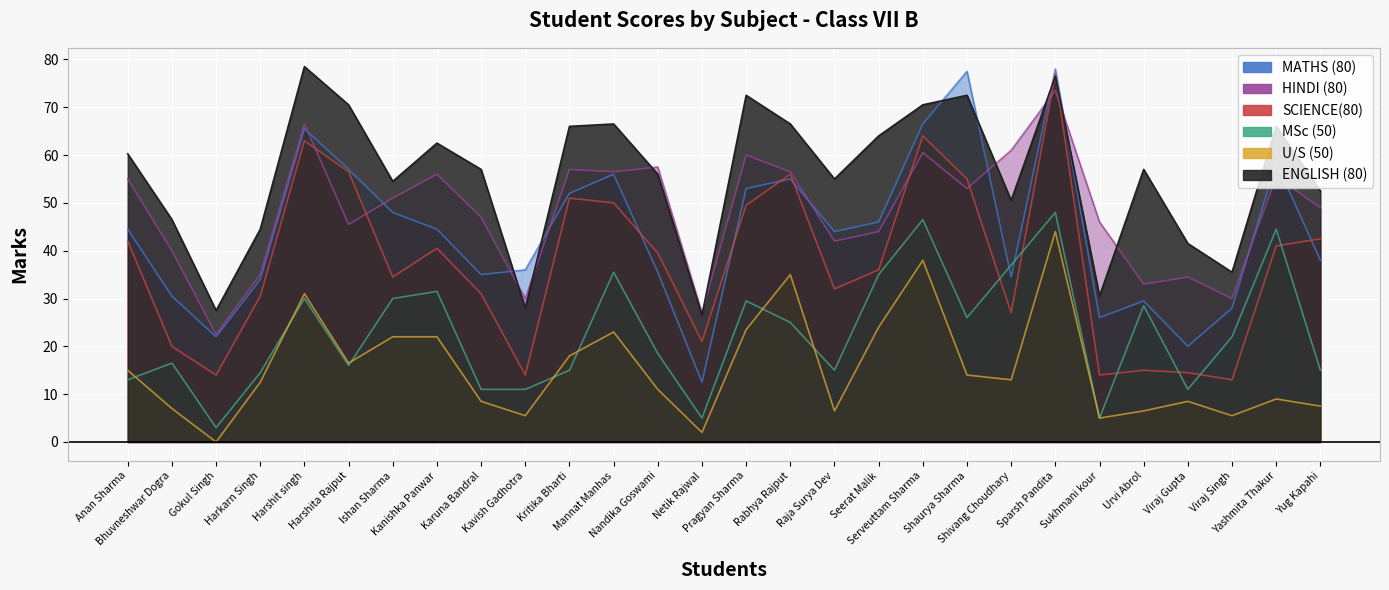

Rank the series by their maximum value, from highest to lowest.

ENGLISH (80), MATHS (80), SCIENCE(80), HINDI (80), MSc (50), U/S (50)